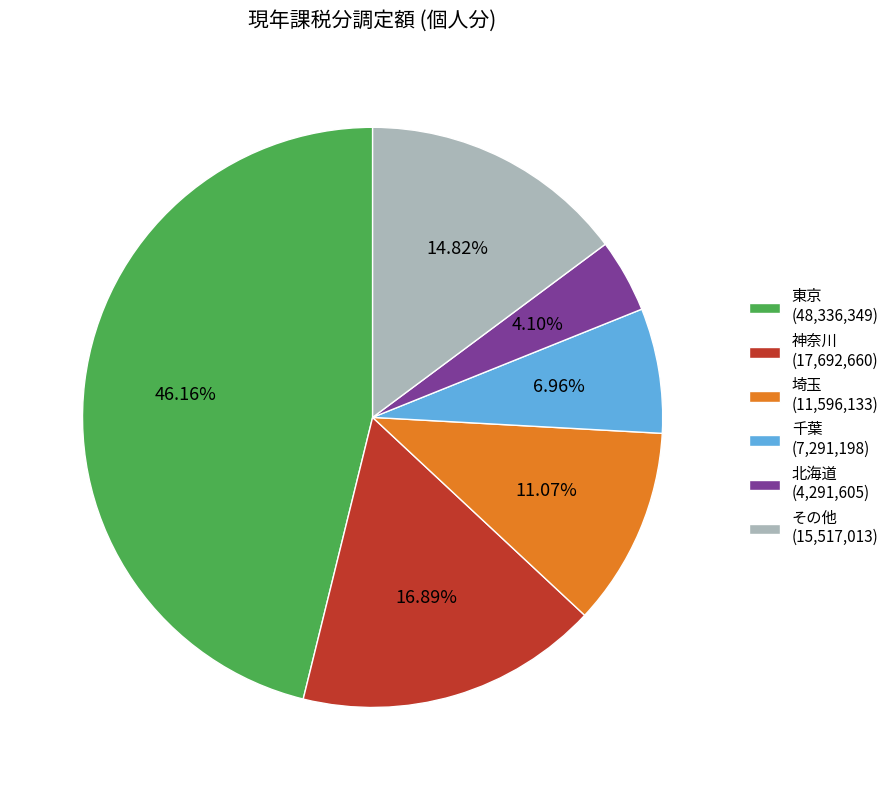

Which slice is the largest?

東京 (48,336,349)